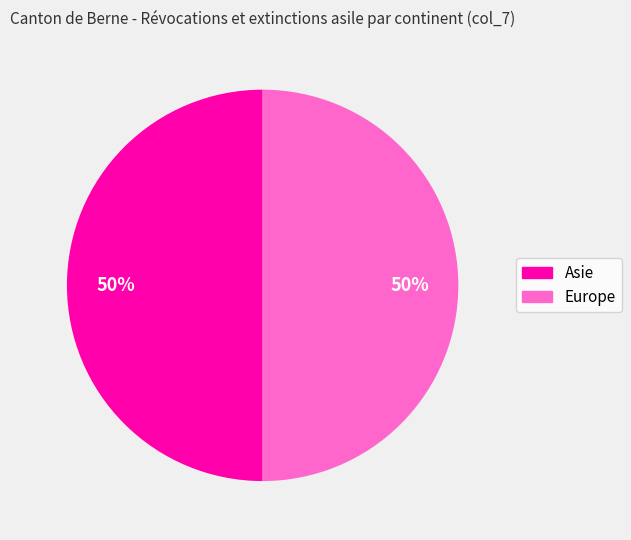

How many slices are in this pie chart?

2